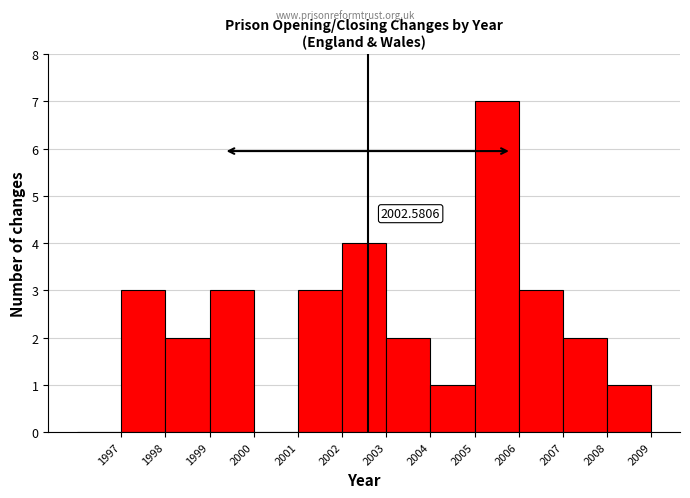

Which range on the x-axis has the tallest bar?

2005 to 2006